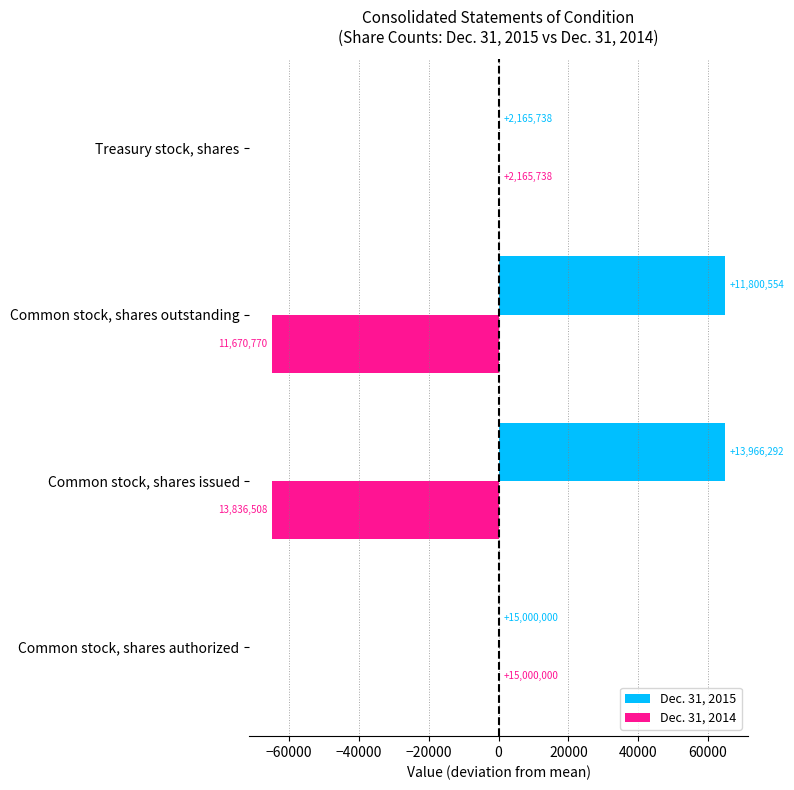

What are all the series names shown in the legend?

Dec. 31, 2015, Dec. 31, 2014